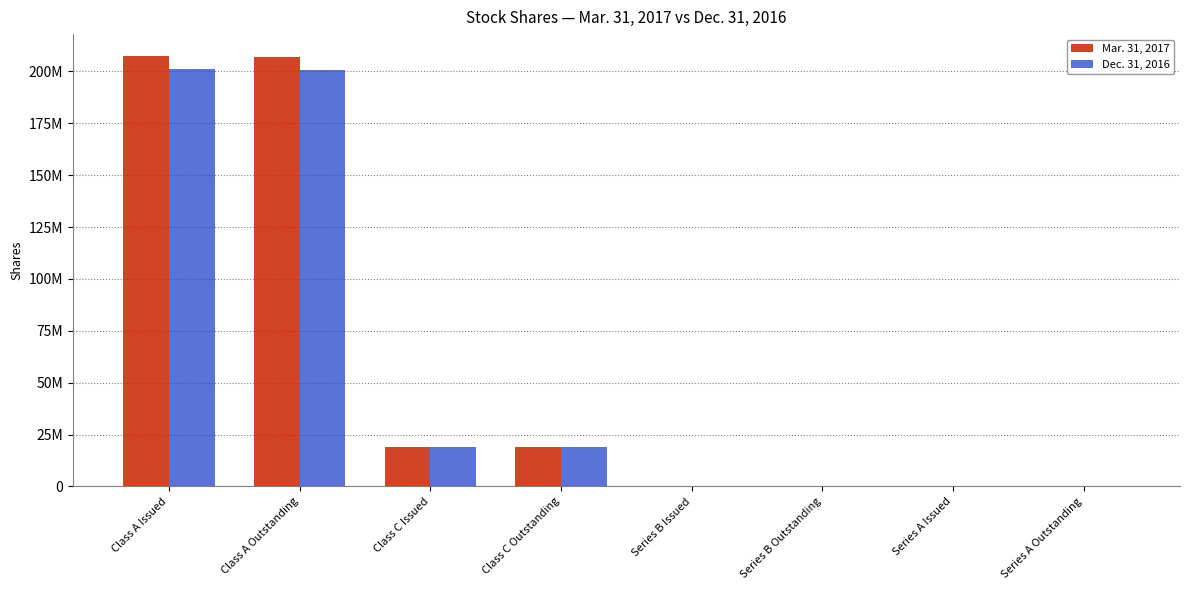

Does the chart contain stacked bars?

No